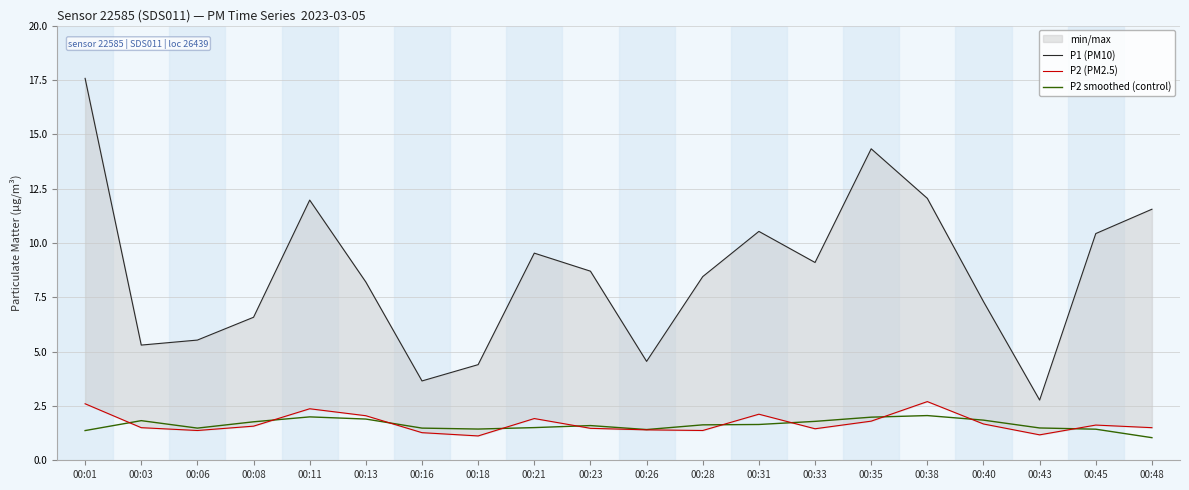

What is the difference between the maximum and minimum values in the P2 smoothed (control) series?

1.0